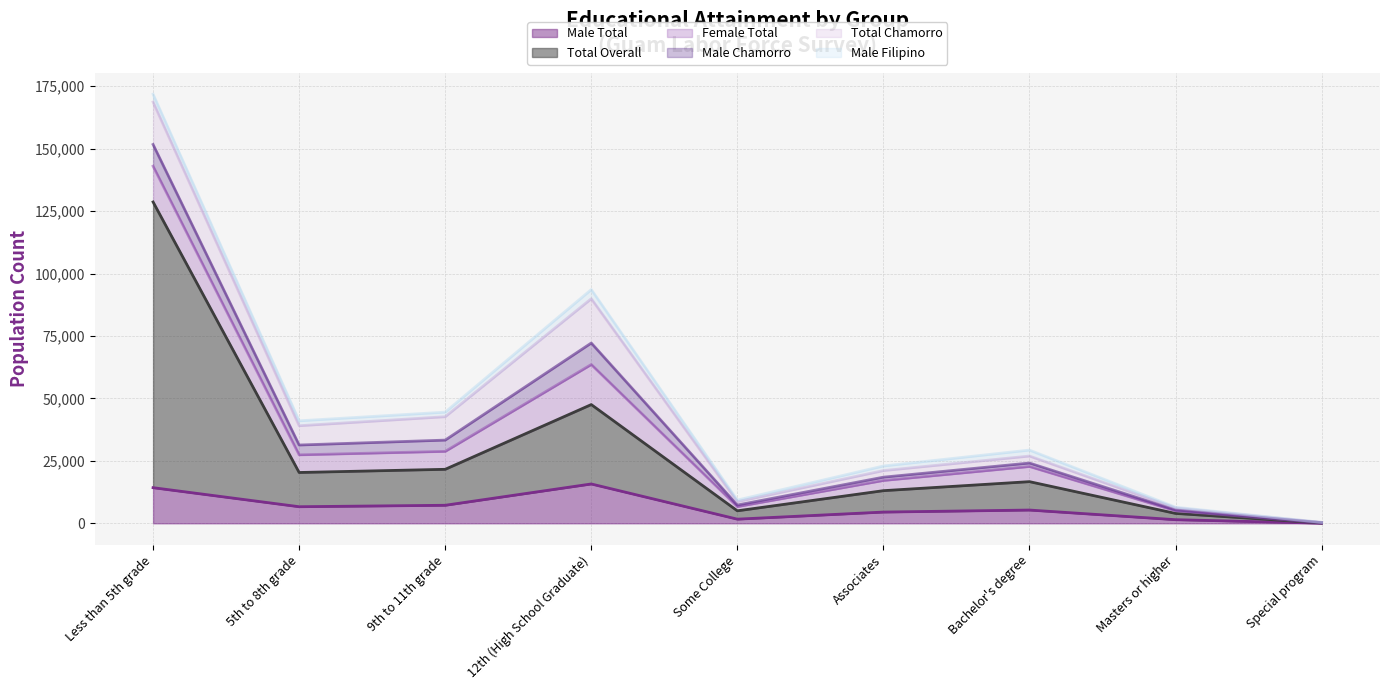

Does the chart have visible grid lines?

Yes